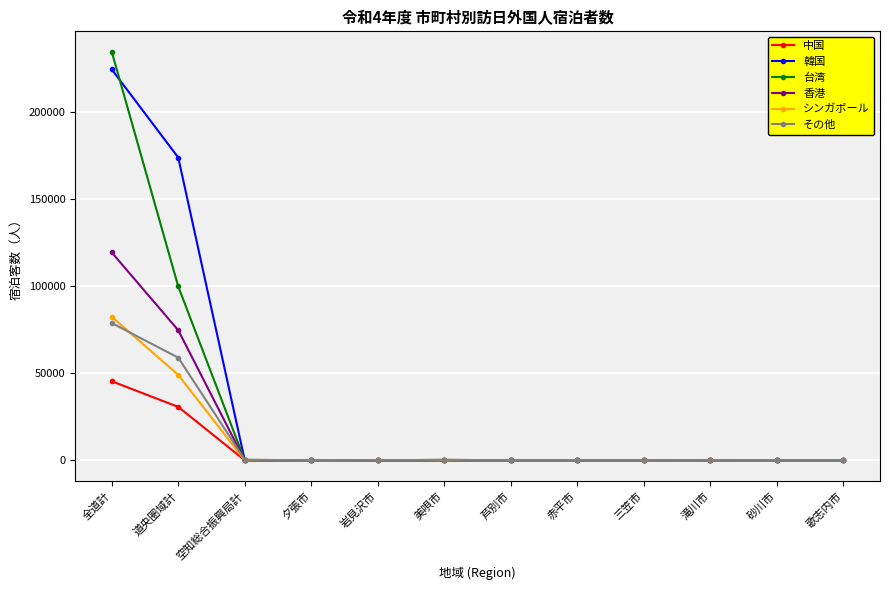

At which label does 韓国 first exceed 4?

全道計